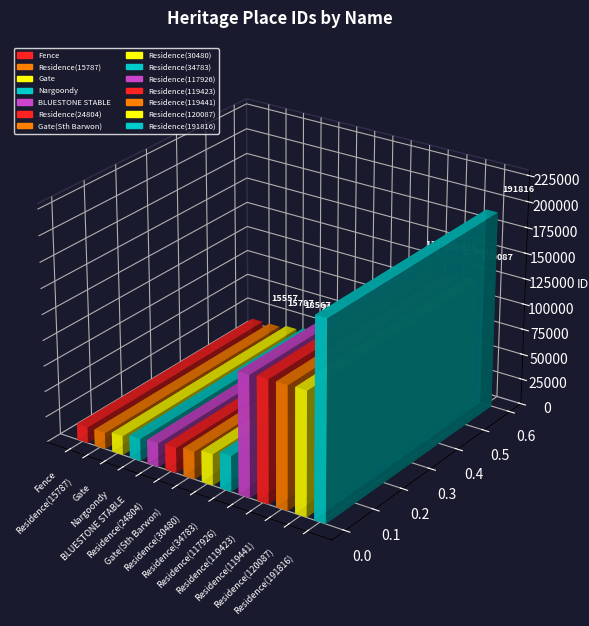

What is the sum of the values at Residence(30480) and BLUESTONE STABLE?

53830